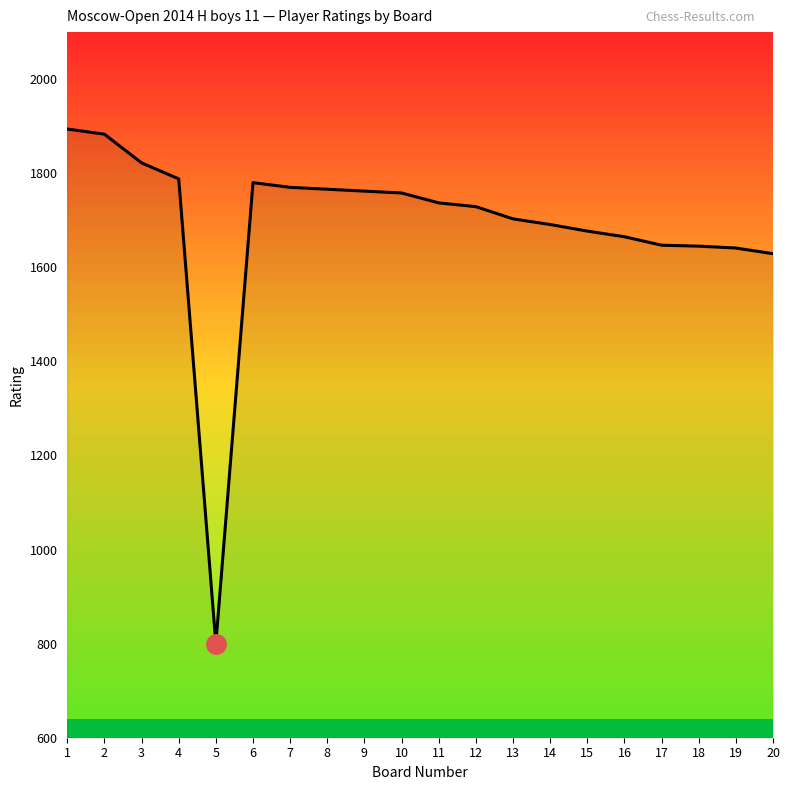

What is the smallest value displayed?

800